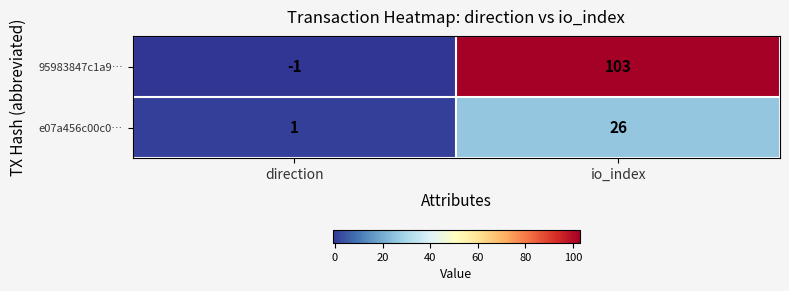

Reading left to right, what are all the values shown in this chart?

95983847c1a9…: -1	103
e07a456c00c0…: 1	26